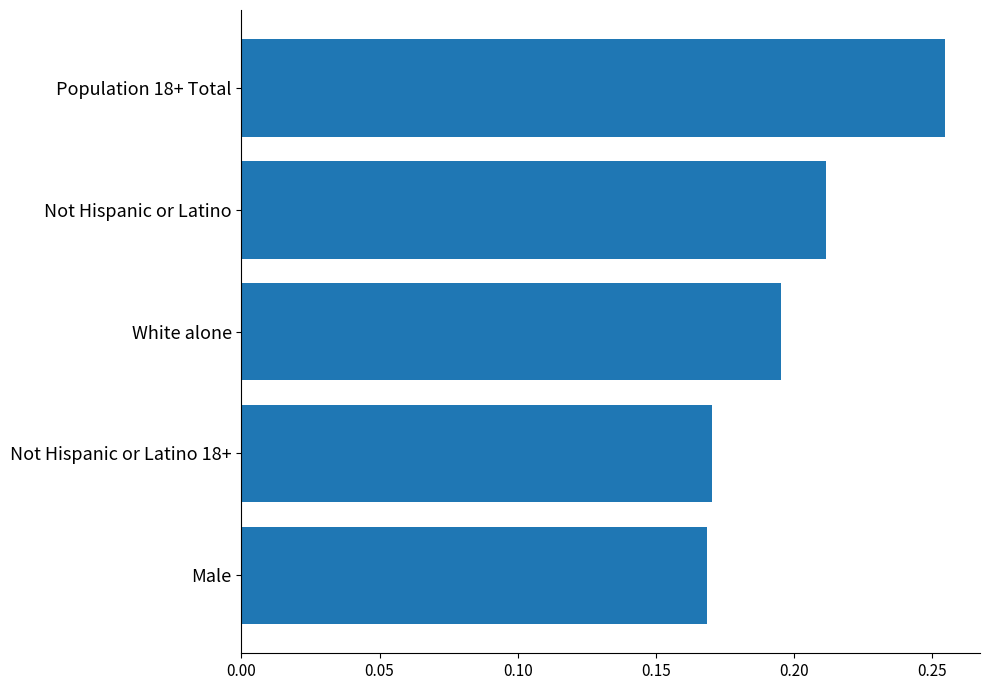

What is the sum of the values at Population 18+ Total and Not Hispanic or Latino 18+?

0.4